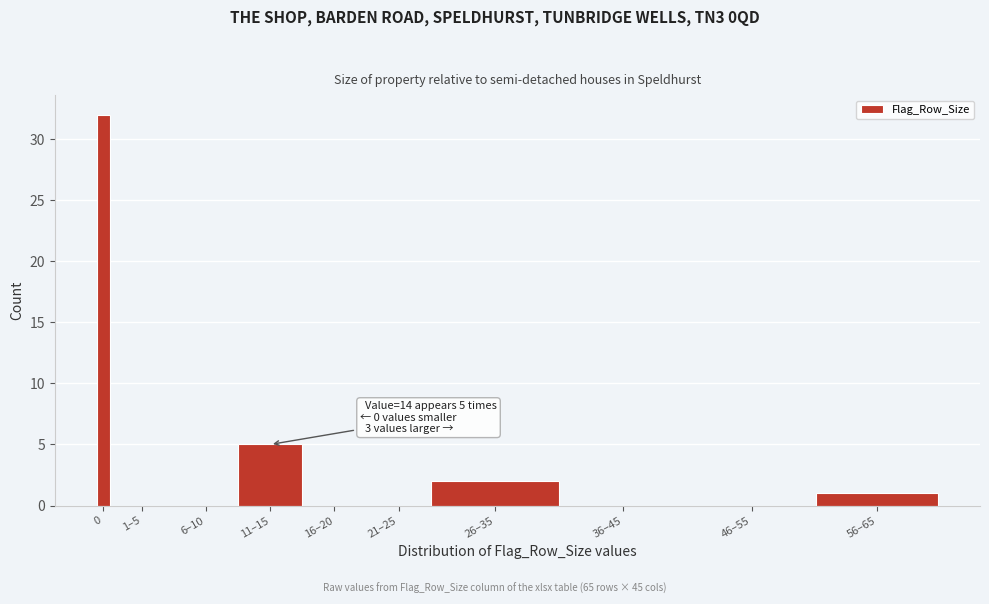

Reading right to left, what are all the values shown in this chart?

56–65=1	46–55=0	36–45=0	26–35=2	21–25=0	16–20=0	11–15=5	6–10=0	1–5=0	0=32